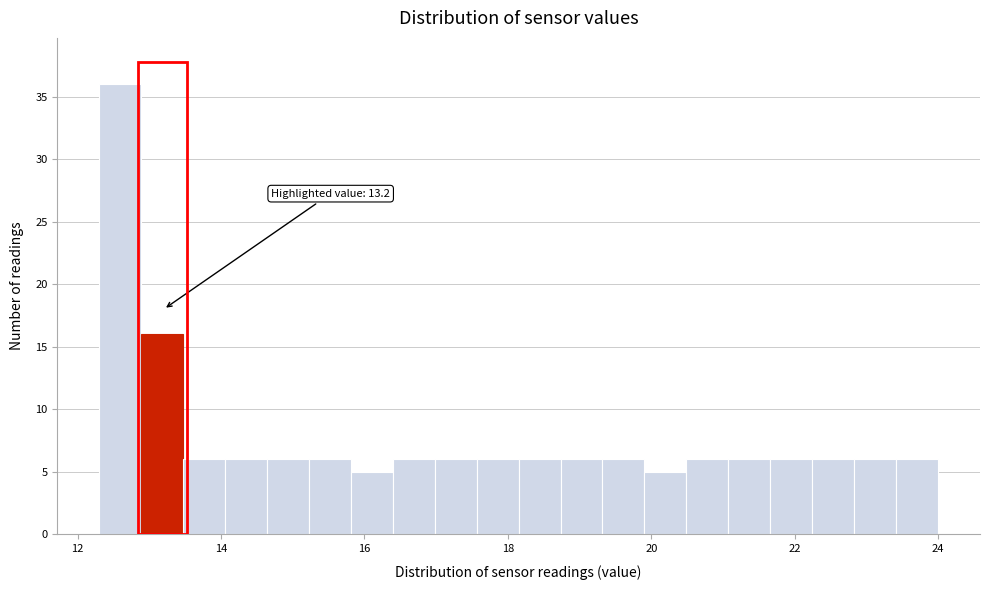

Around what value on the x-axis is the tallest bar? Give the approximate position of its centre, as read against the axis.

12.6